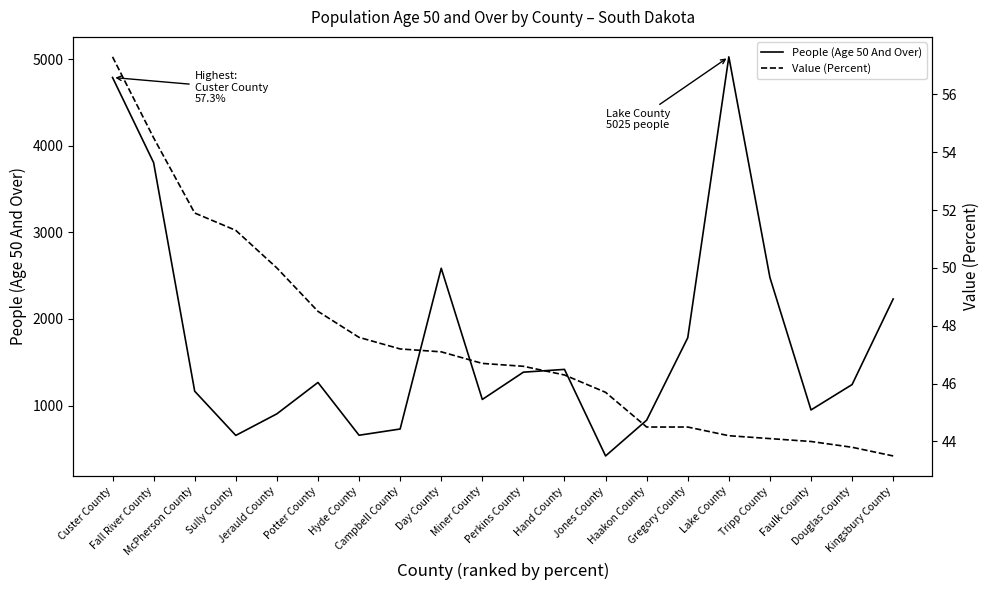

Reading left to right, list all the values displayed in this chart.

People (Age 50 And Over): Custer County=4787.0	Fall River County=3804.0	McPherson County=1166.0	Sully County=656.0	Jerauld County=905.0	Potter County=1267.0	Hyde County=658.0	Campbell County=730.0	Day County=2585.0	Miner County=1071.0	Perkins County=1386.0	Hand County=1418.0	Jones County=419.0	Haakon County=832.0	Gregory County=1783.0	Lake County=5025.0	Tripp County=2478.0	Faulk County=950.0	Douglas County=1243.0	Kingsbury County=2231.0
Value (Percent): Custer County=57.3	Fall River County=54.5	McPherson County=51.9	Sully County=51.3	Jerauld County=50.0	Potter County=48.5	Hyde County=47.6	Campbell County=47.2	Day County=47.1	Miner County=46.7	Perkins County=46.6	Hand County=46.3	Jones County=45.7	Haakon County=44.5	Gregory County=44.5	Lake County=44.2	Tripp County=44.1	Faulk County=44.0	Douglas County=43.8	Kingsbury County=43.5